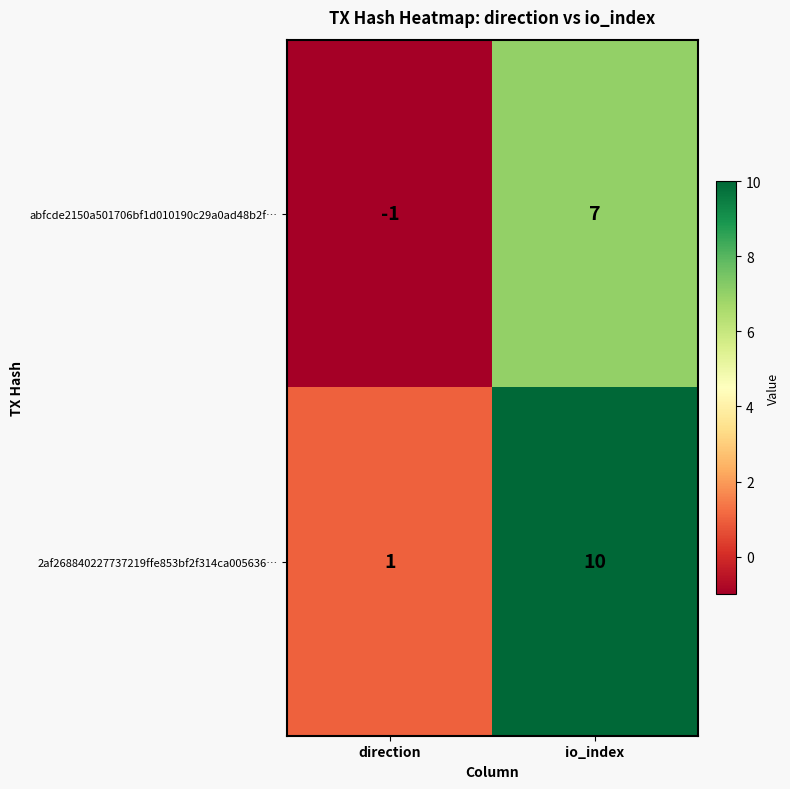

Where is 2af268840227737219ffe853bf2f314ca005636… nearest to the value 5?

direction